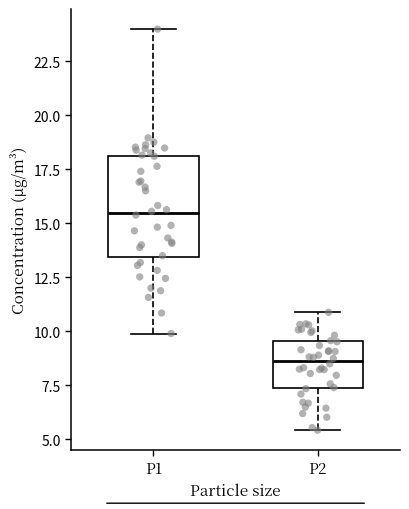

Reading left to right, read every box against the y-axis: the position of its median line, the range the box covers, and the ends of its whiskers. The values are not printed on the chart, so give them approximately, as read against the axis.

P1: median 15.5, box 13.5 to 18.0, whiskers 10.0 to 24.0
P2: median 8.5, box 7.5 to 9.5, whiskers 5.5 to 11.0